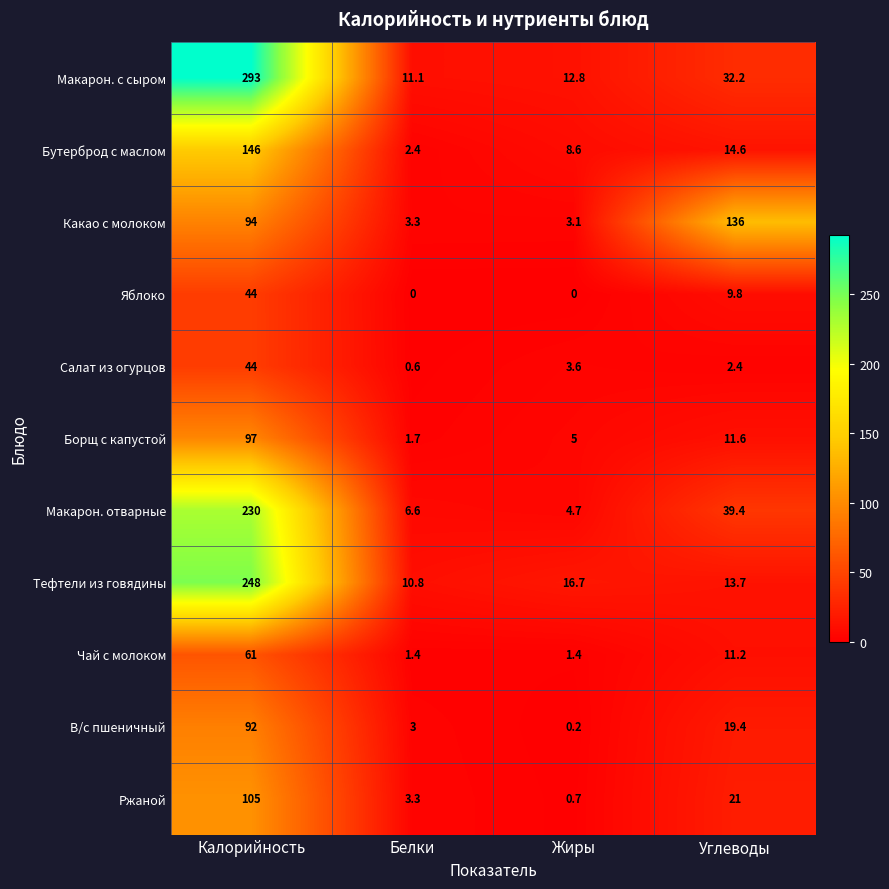

The value of Макарон. отварные at Белки is 6.6. True or false?

True